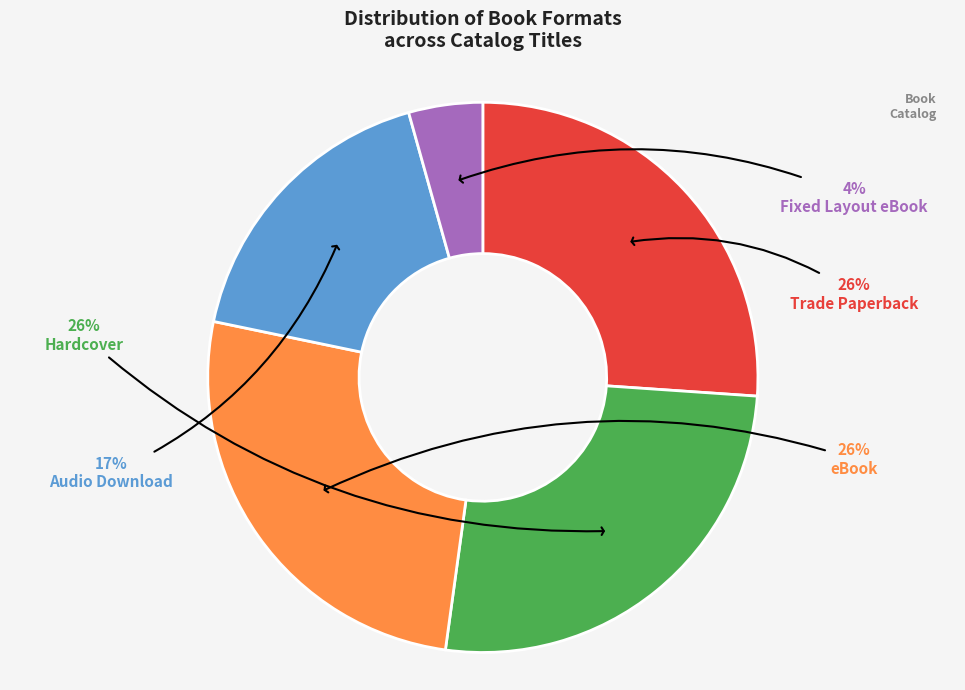

To the nearest percent, what is the combined percentage of Audio Download and Trade Paperback?

43%